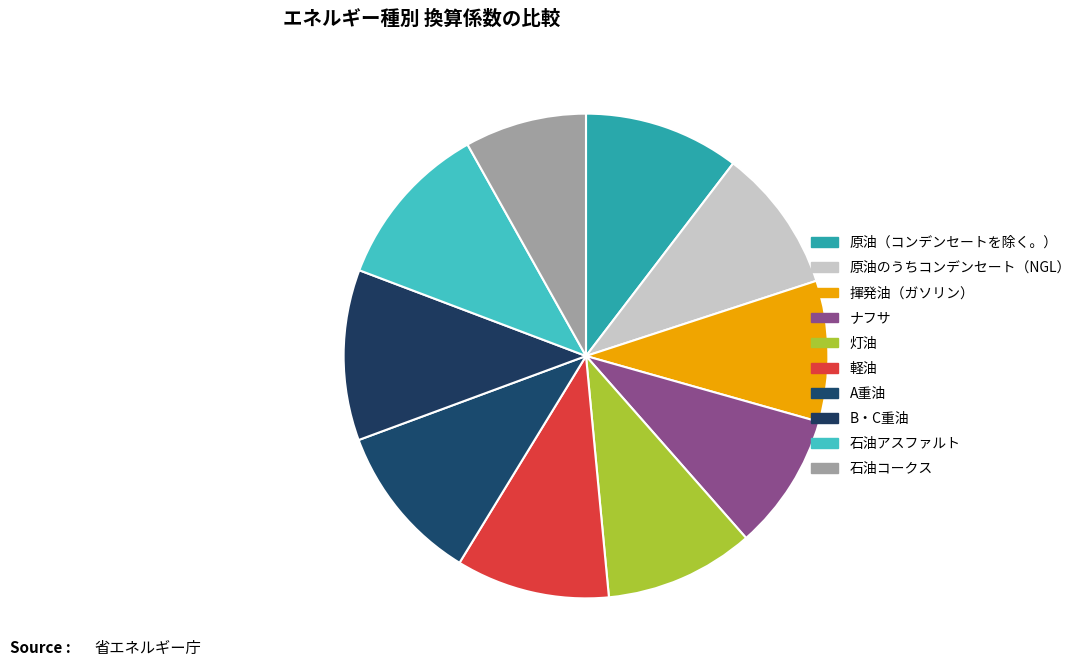

To the nearest percent, what percentage of the pie is ナフサ?

9%